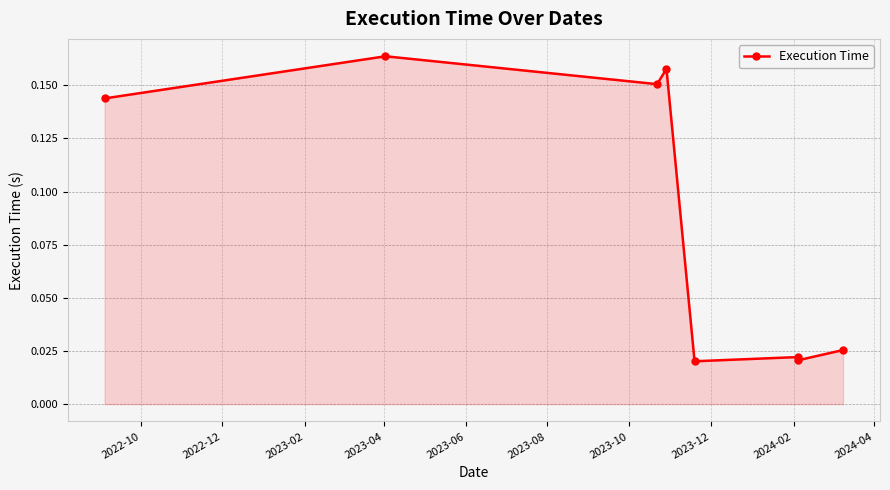

The chart shows a value of 0.0 at 2023-06. True or false?

False